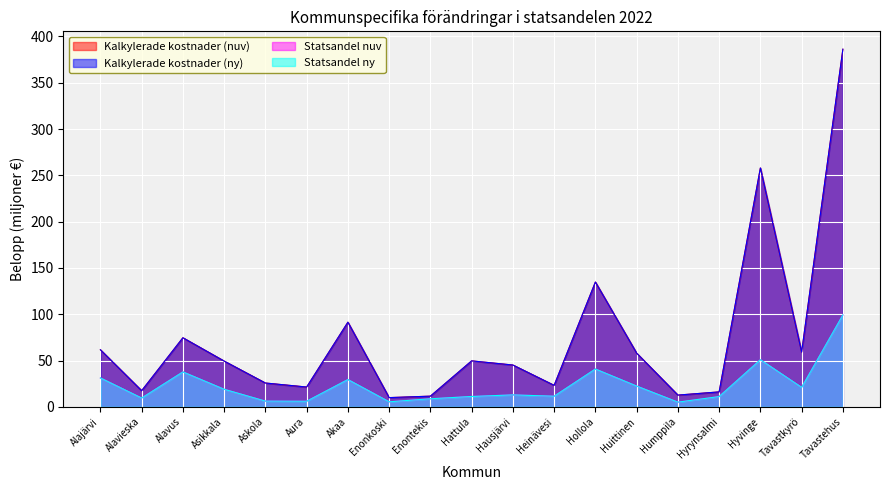

What is the label of the 10th point from the right?

Hattula